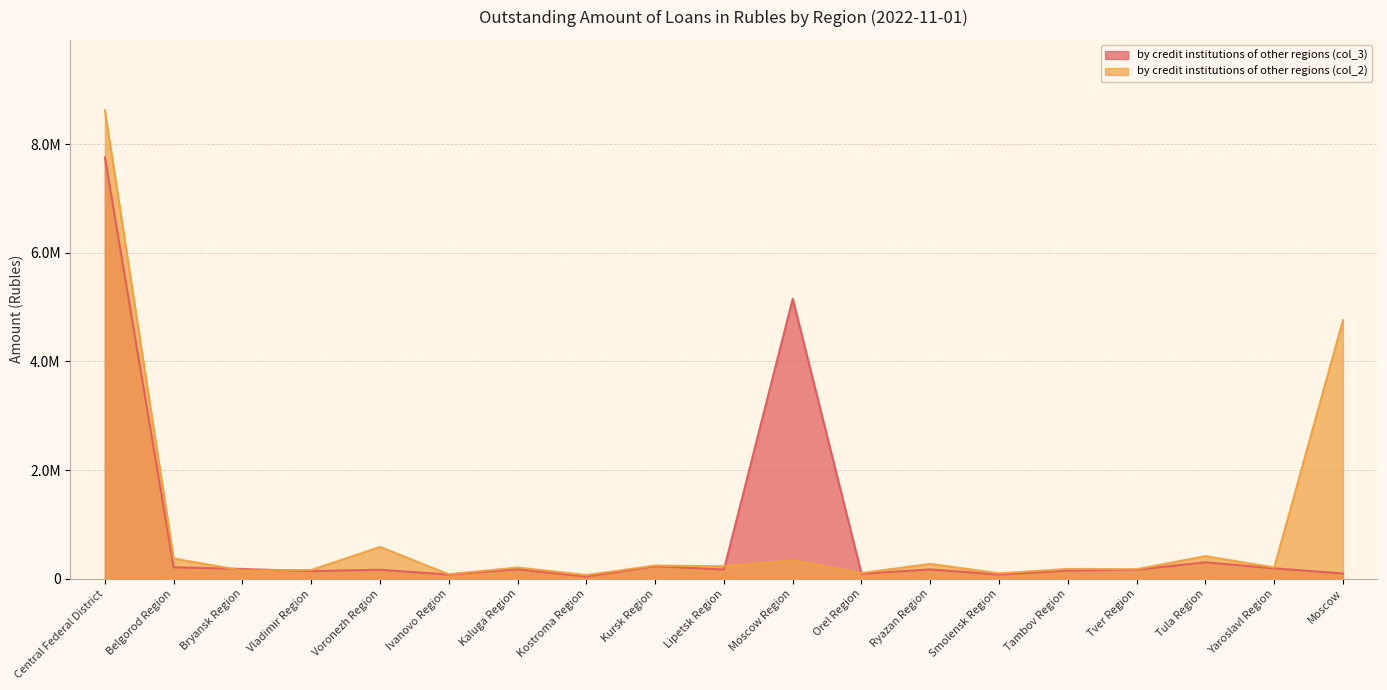

Reading left to right, transcribe all the data shown in this chart.

by credit institutions of other regions (col_3): Central Federal District=7759721	Belgorod Region=209385	Bryansk Region=177835	Vladimir Region=138796	Voronezh Region=163831	Ivanovo Region=74108	Kaluga Region=173303	Kostroma Region=37703	Kursk Region=228675	Lipetsk Region=167851	Moscow Region=5154394	Orel Region=89183	Ryazan Region=170106	Smolensk Region=75817	Tambov Region=148162	Tver Region=165690	Tula Region=300623	Yaroslavl Region=190523	Moscow=93737
by credit institutions of other regions (col_2): Central Federal District=8627913	Belgorod Region=370134	Bryansk Region=149337	Vladimir Region=158566	Voronezh Region=582913	Ivanovo Region=80485	Kaluga Region=204839	Kostroma Region=66095	Kursk Region=239999	Lipetsk Region=228343	Moscow Region=340843	Orel Region=102931	Ryazan Region=272464	Smolensk Region=96362	Tambov Region=179369	Tver Region=172929	Tula Region=413938	Yaroslavl Region=205545	Moscow=4762822